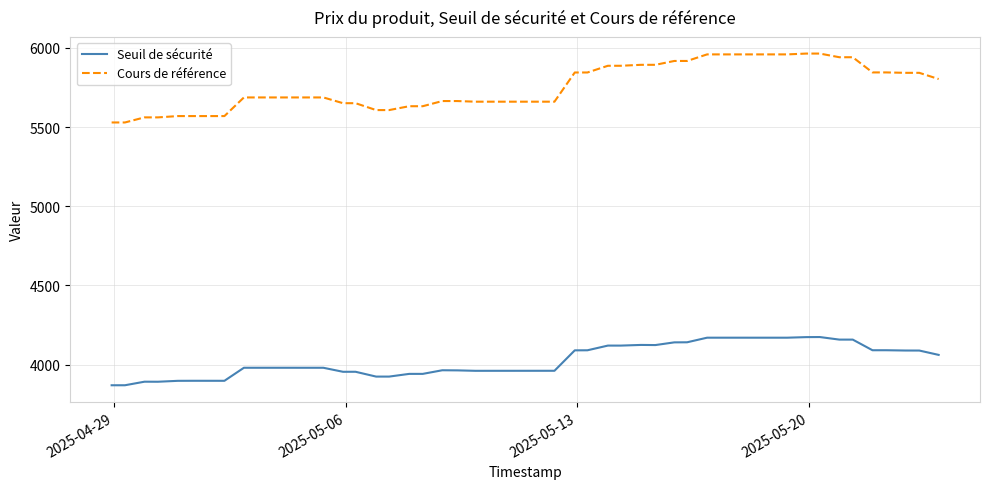

What is the difference between the maximum and minimum values in the Seuil de sécurité series?

304.4